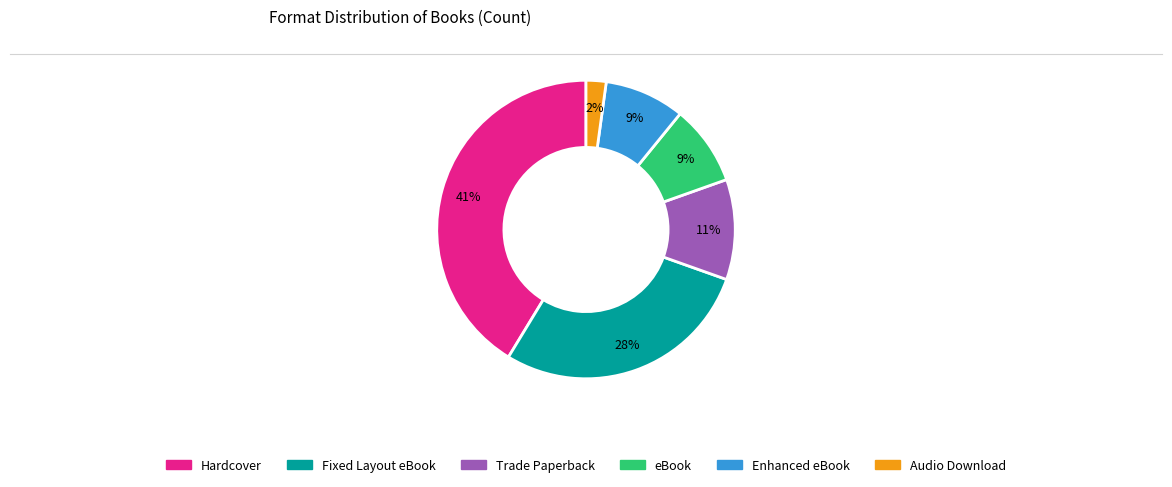

Count the number of slices in the pie.

6